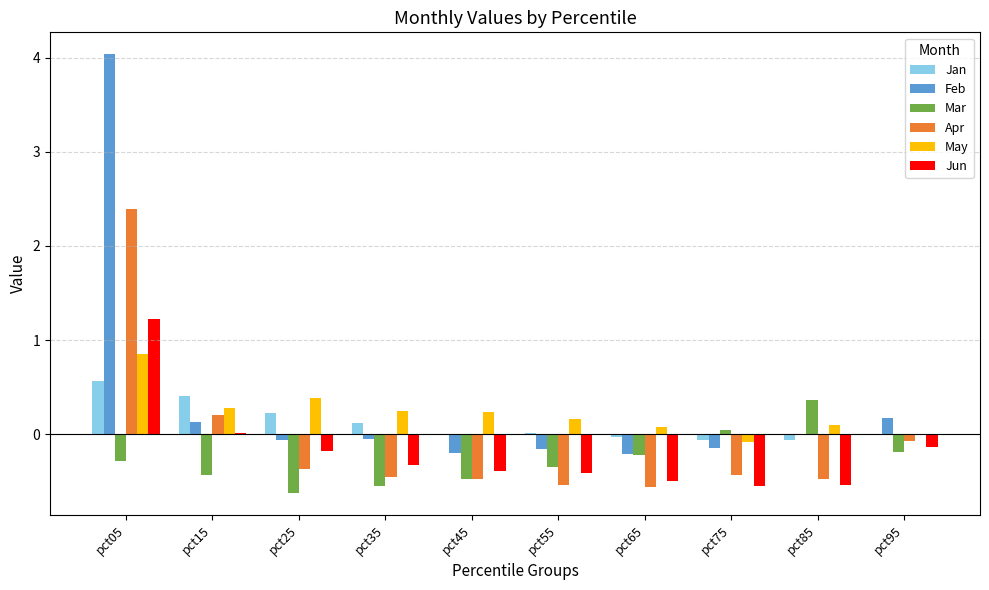

What is the spread (max minus min) of values at pct45?

0.7